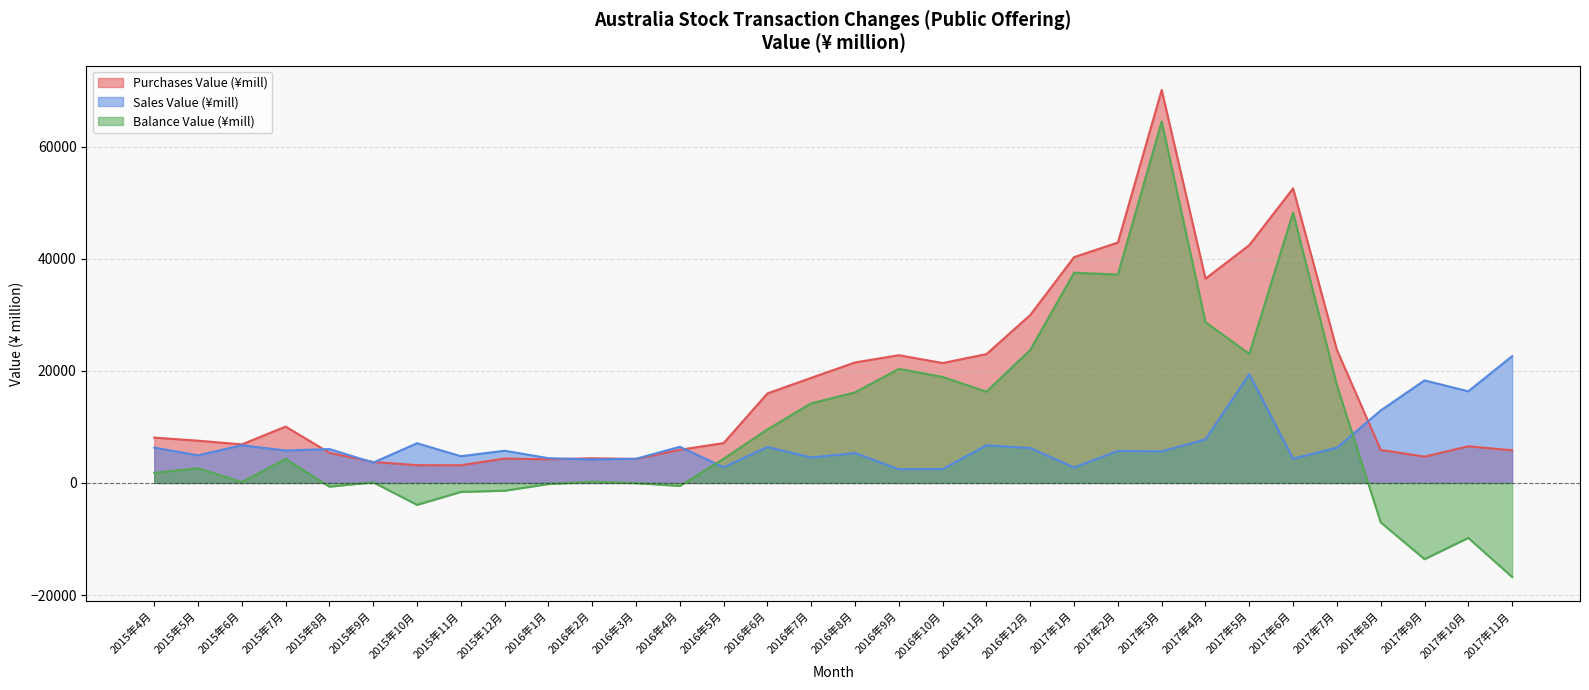

What is the average value of the Sales Value (¥mill) series?

7167